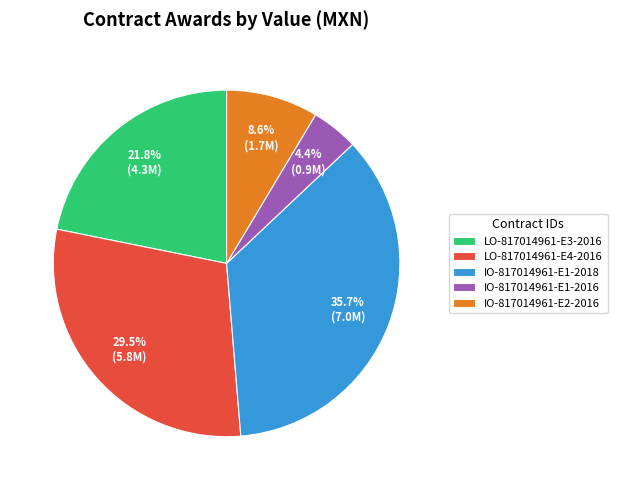

Which slice is the largest?

IO-817014961-E1-2018